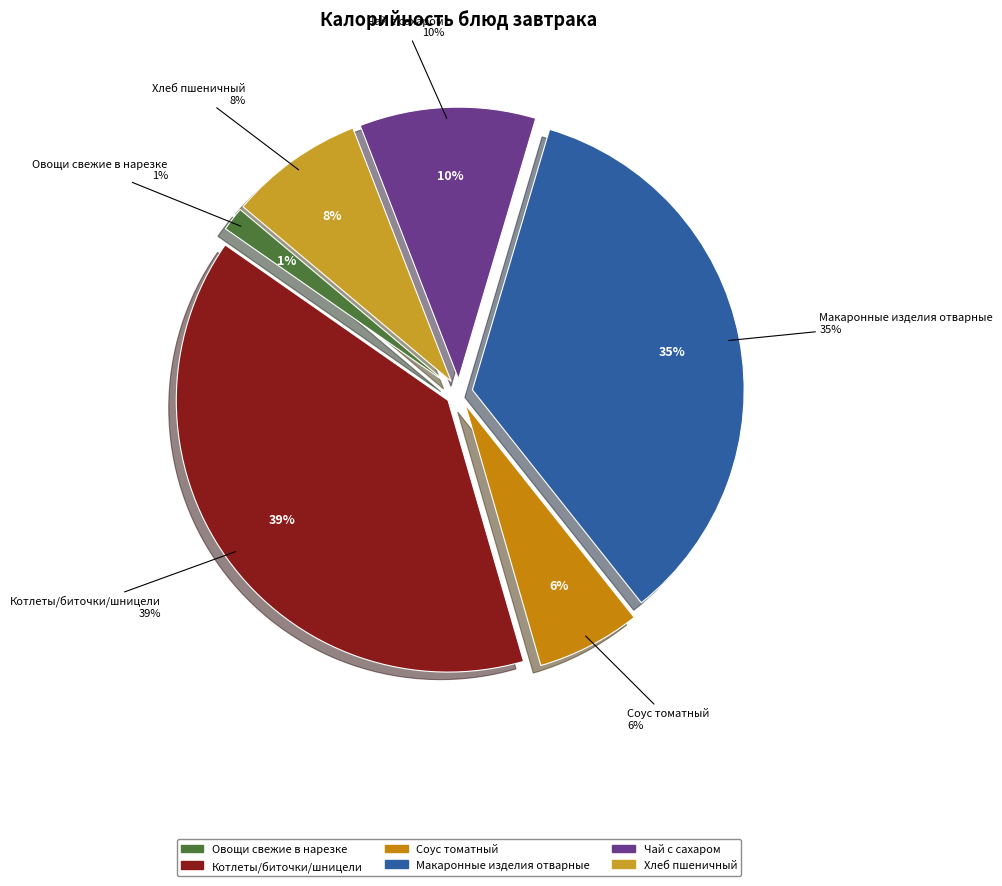

What percentage is the Хлеб пшеничный slice, to the nearest percent?

8%